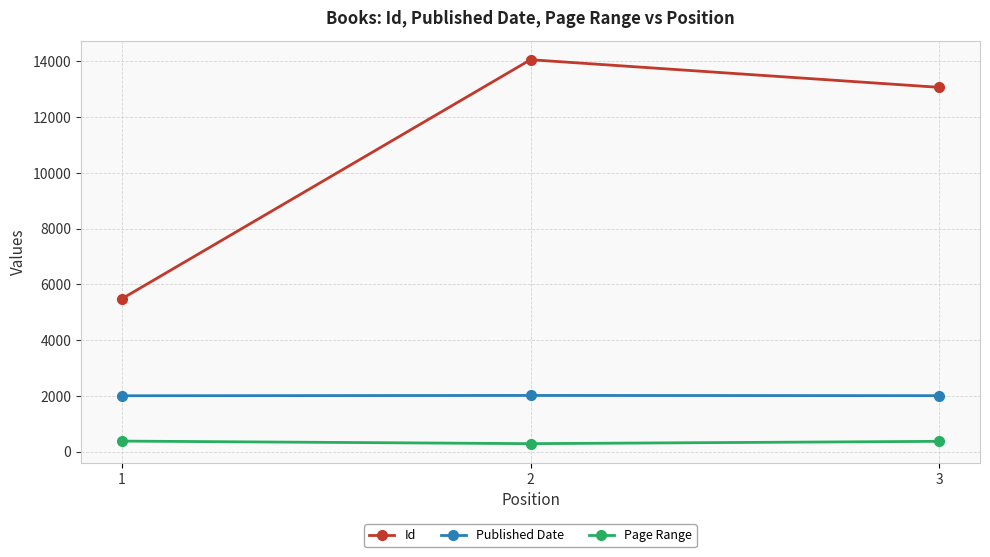

What is the maximum value for Id?

14061